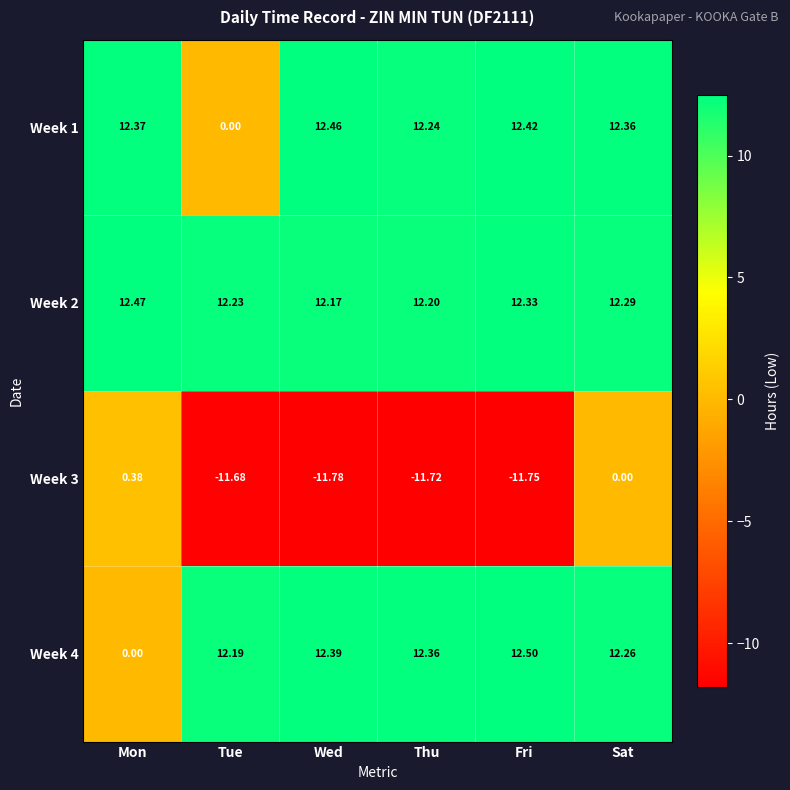

Which label corresponds to the largest value in the chart?

Fri